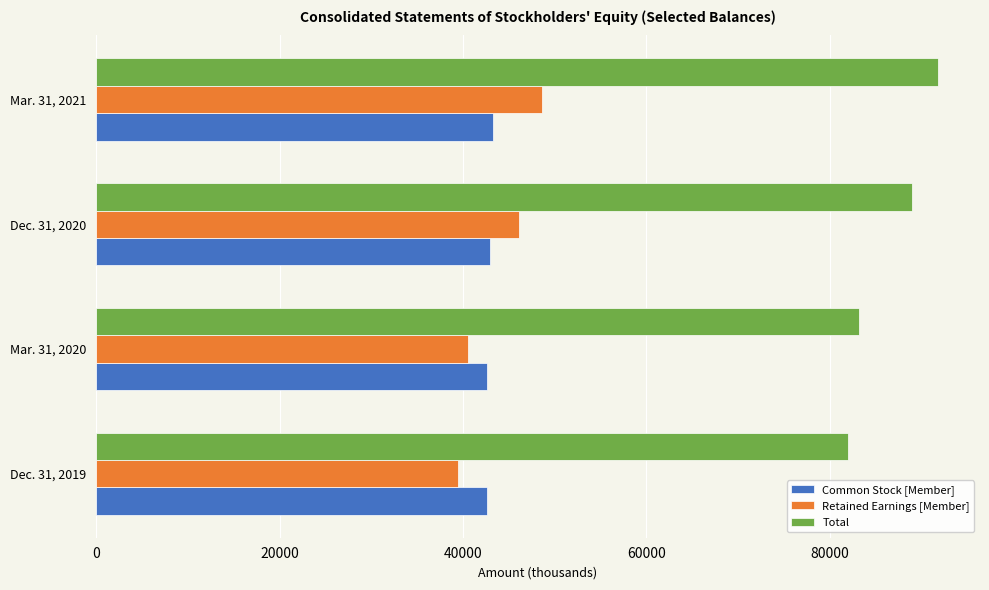

Which series has the largest total across all categories?

Total